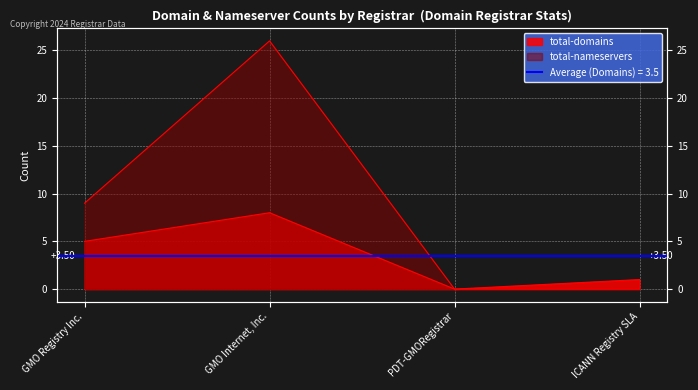

How many data points in total-nameservers are above 9?

1